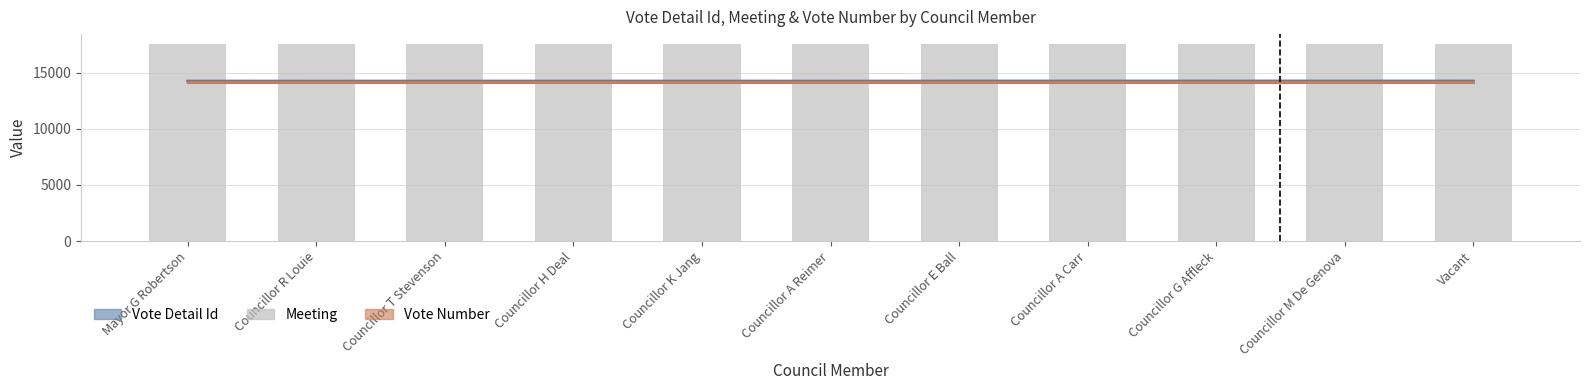

Rank the categories by Vote Detail Id value from highest to lowest.

Councillor M De Genova, Councillor G Affleck, Councillor A Carr, Councillor E Ball, Vacant, Mayor G Robertson, Councillor K Jang, Councillor H Deal, Councillor T Stevenson, Councillor A Reimer, Councillor R Louie